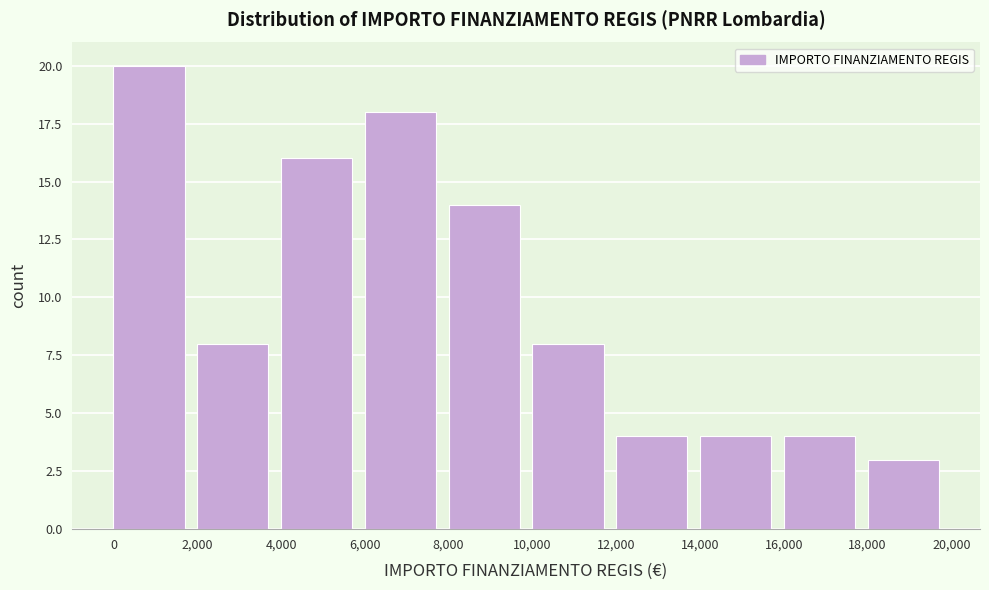

Which range on the x-axis has the tallest bar?

0 to 2,000